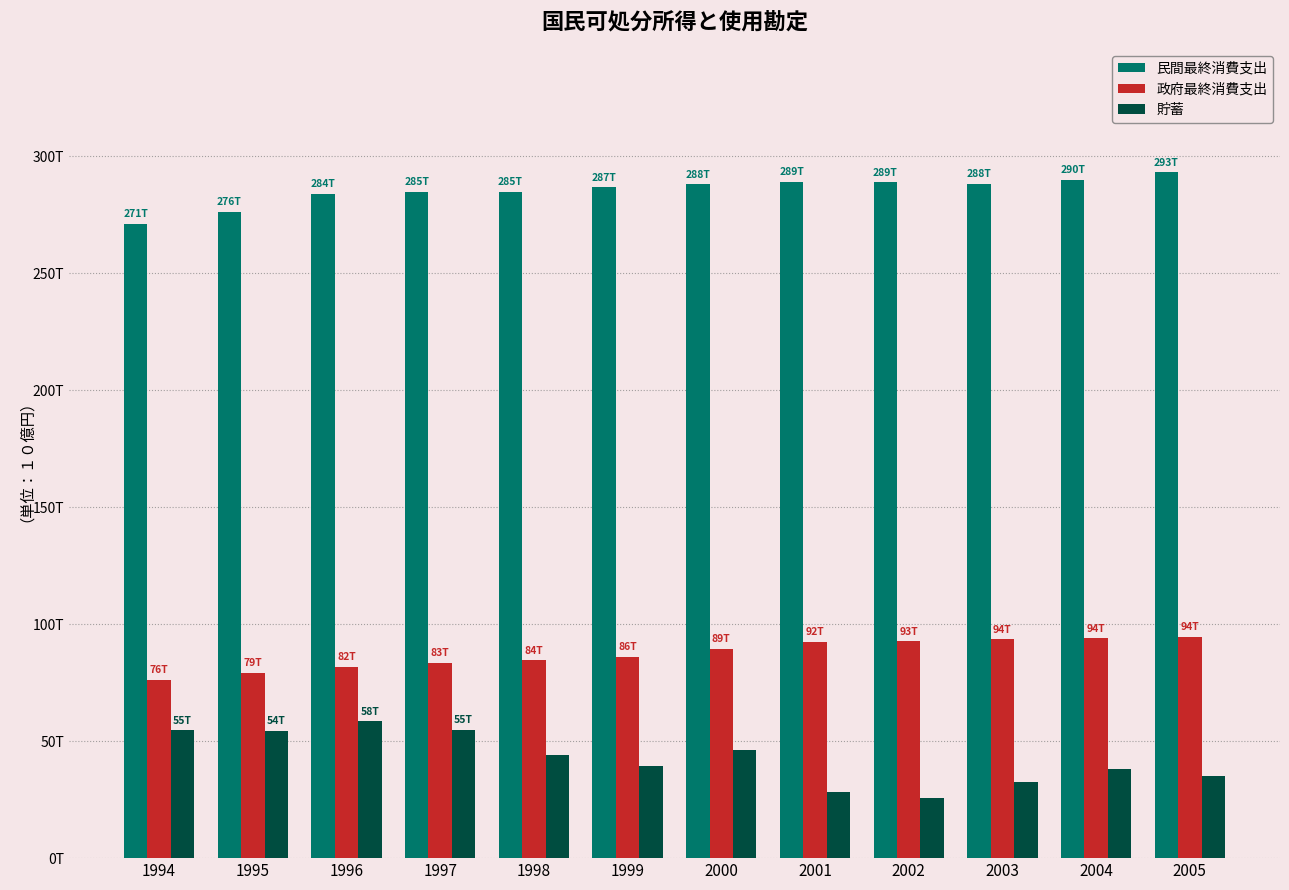

Are the bars horizontal?

No